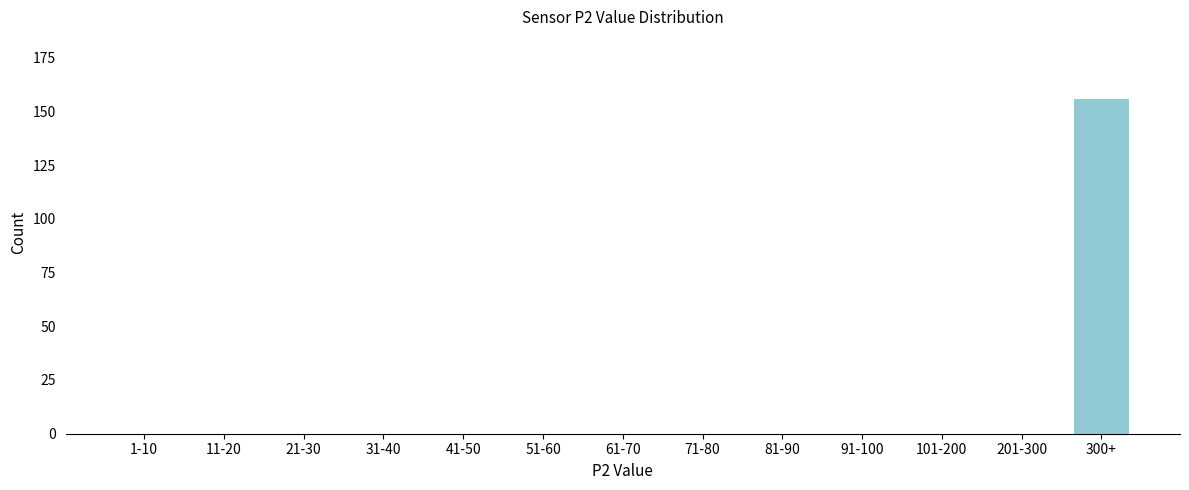

Reading left to right, list all the values displayed in this chart.

1-10=0	11-20=0	21-30=0	31-40=0	41-50=0	51-60=0	61-70=0	71-80=0	81-90=0	91-100=0	101-200=0	201-300=0	300+=156